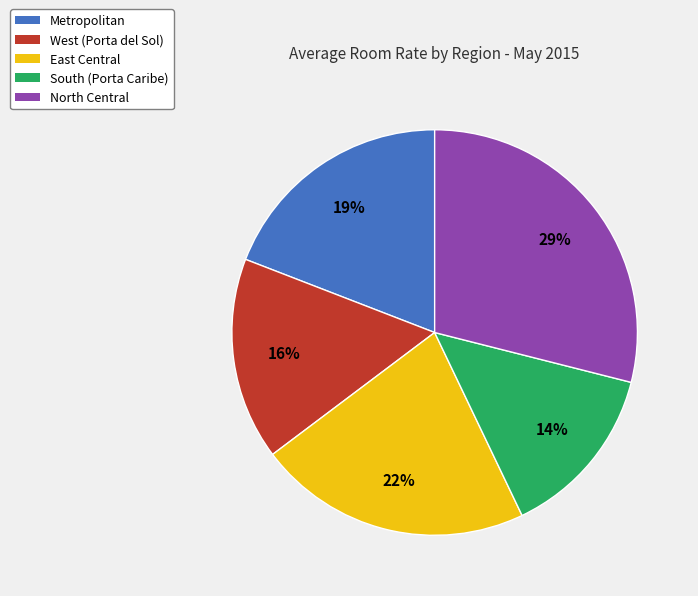

Combined, do Metropolitan and North Central account for over 50%?

No